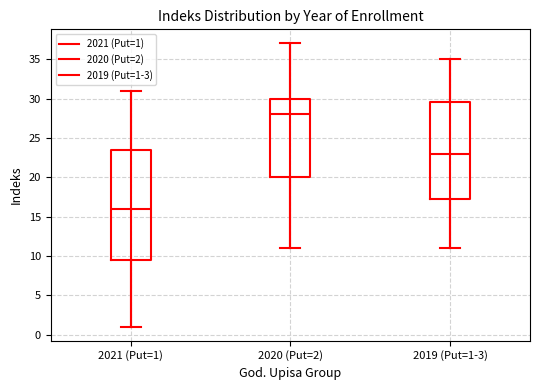

Which box's median line is the lowest?

2021 (Put=1)